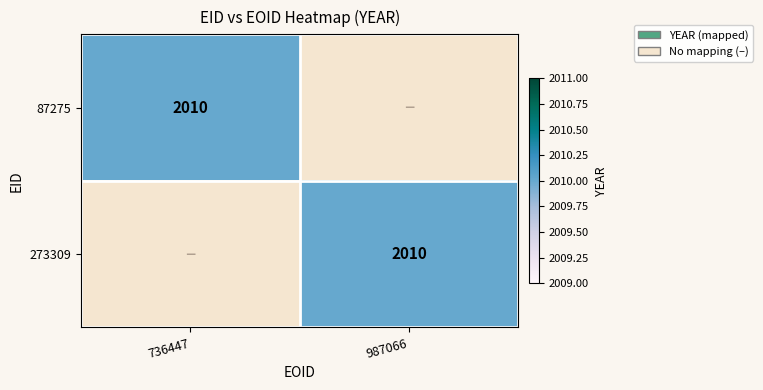

Reading left to right, what are all the values shown in this chart?

87275: 736447=2010	987066=0
273309: 736447=0	987066=2010